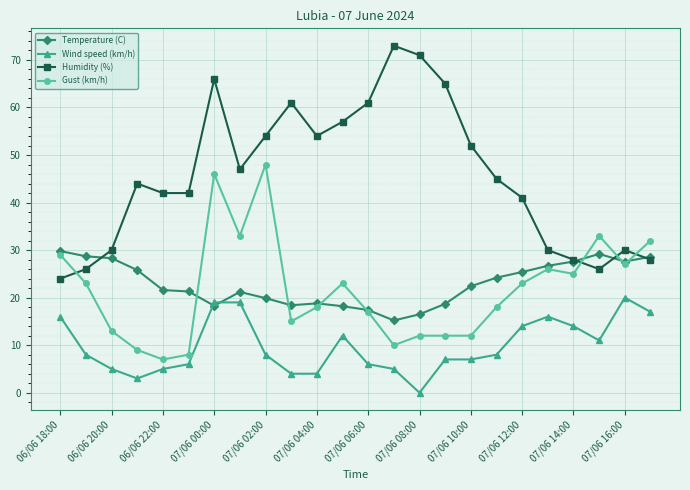

True or false: Humidity (%) and Wind speed (km/h) cross at least once.

False